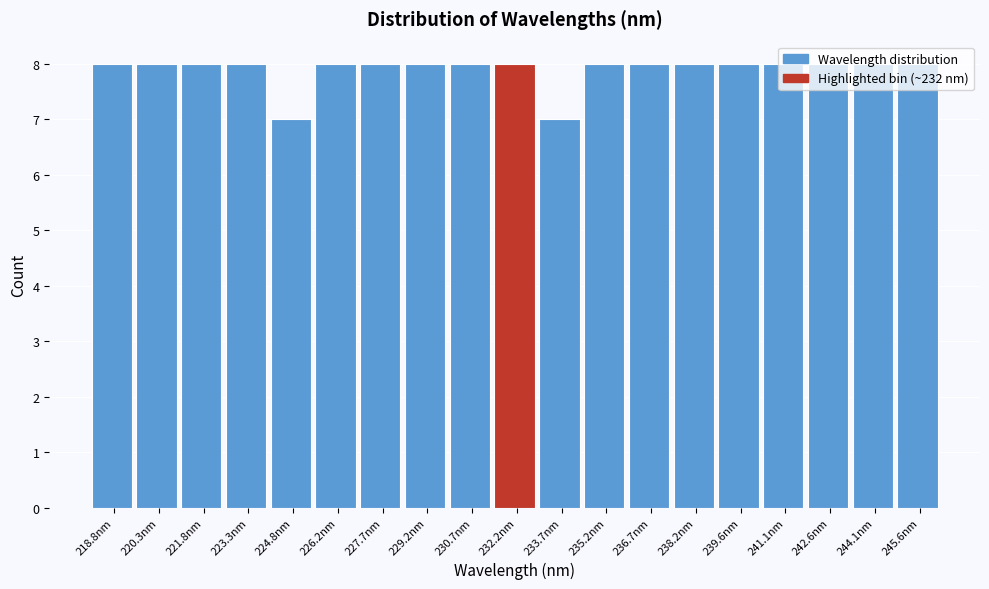

Reading left to right, transcribe this chart: for each bar, give the range it covers on the x-axis and its height. Neither the bar edges nor the heights are printed on the chart, so give them approximately, as read against the axes.

218.0 to 219.6: 8
219.6 to 221.0: 8
221.0 to 222.6: 8
222.6 to 224.0: 8
224.0 to 225.6: 7
225.6 to 227.0: 8
227.0 to 228.4: 8
228.4 to 230.0: 8
230.0 to 231.4: 8
231.4 to 233.0: 8
233.0 to 234.4: 7
234.4 to 236.0: 8
236.0 to 237.4: 8
237.4 to 238.8: 8
238.8 to 240.4: 8
240.4 to 241.8: 8
241.8 to 243.4: 8
243.4 to 244.8: 8
244.8 to 246.4: 8